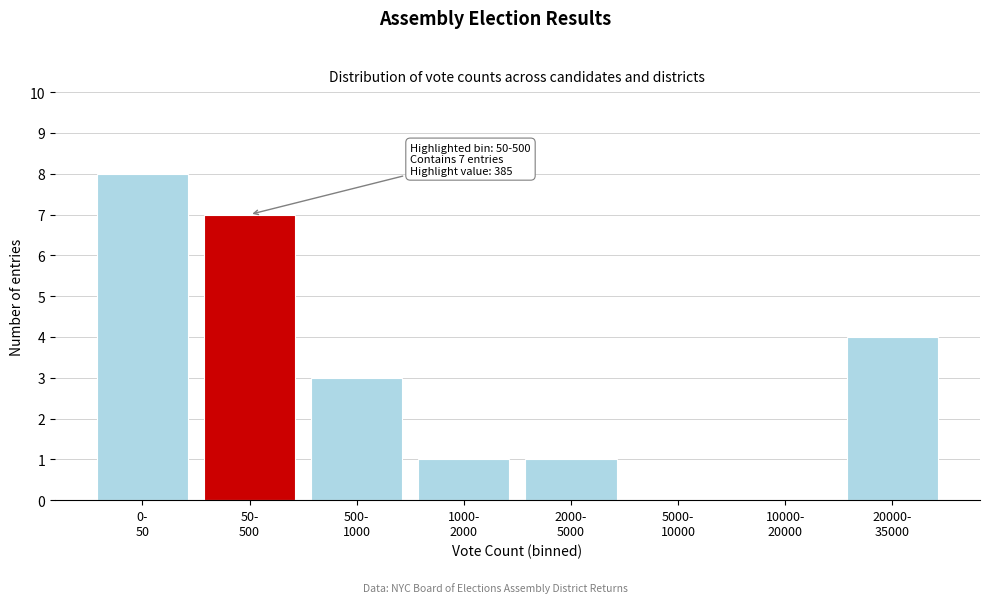

What is the maximum value shown in the chart?

8